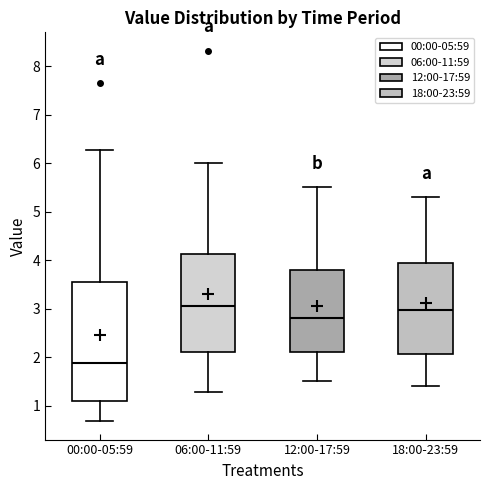

Comparing the boxes themselves (not the whiskers), which one is the tallest?

00:00-05:59